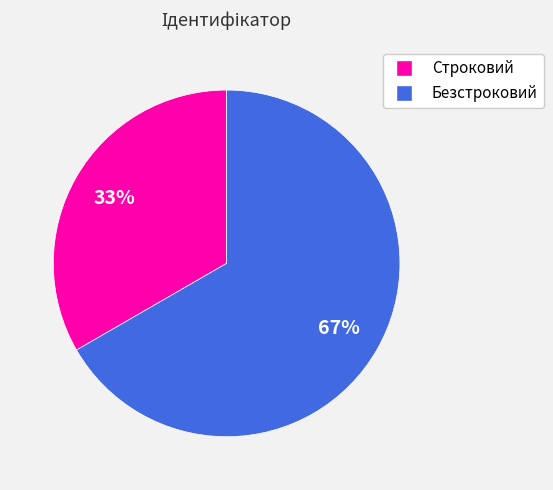

Which category has the smallest portion of the pie?

Строковий